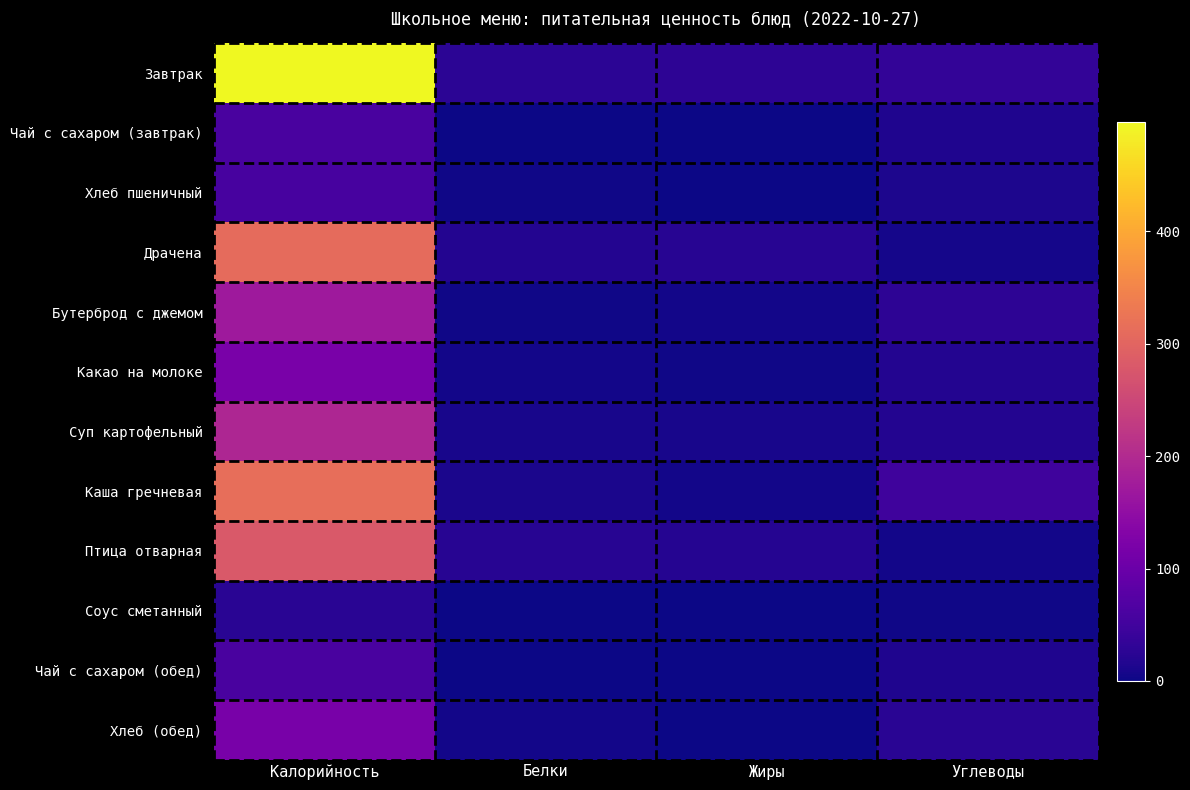

At how many categories does at least one series exceed 271?

1